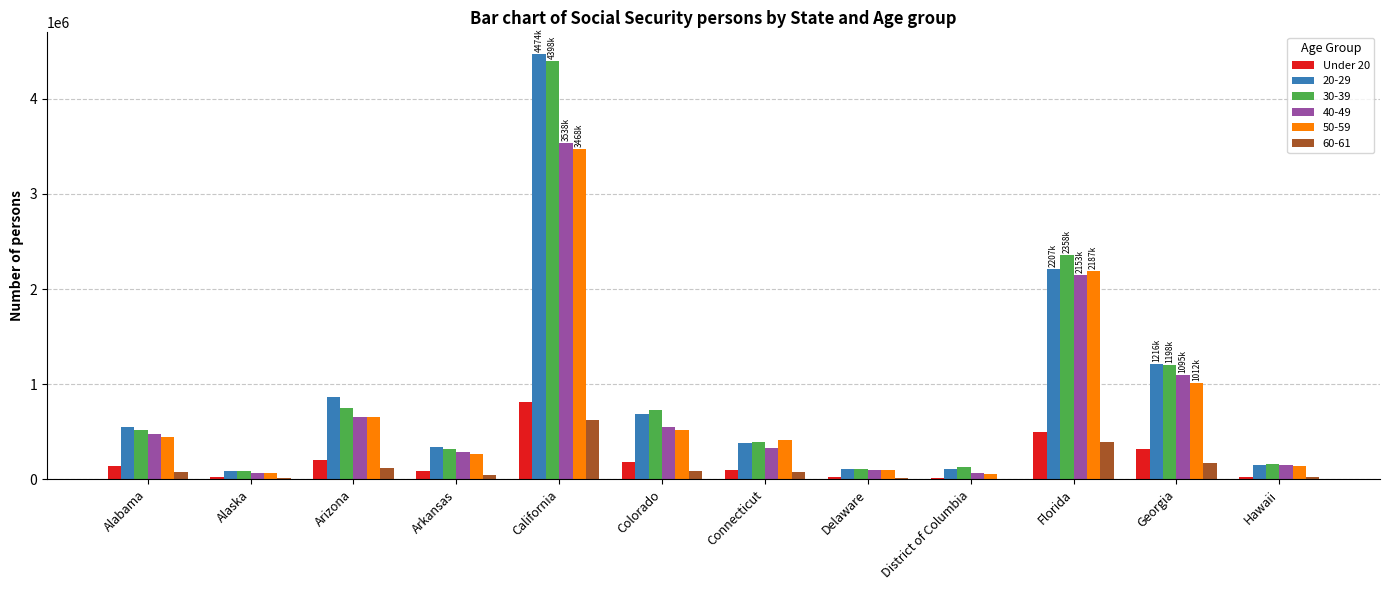

Is it true that 60-61 equals 626568 at California?

True